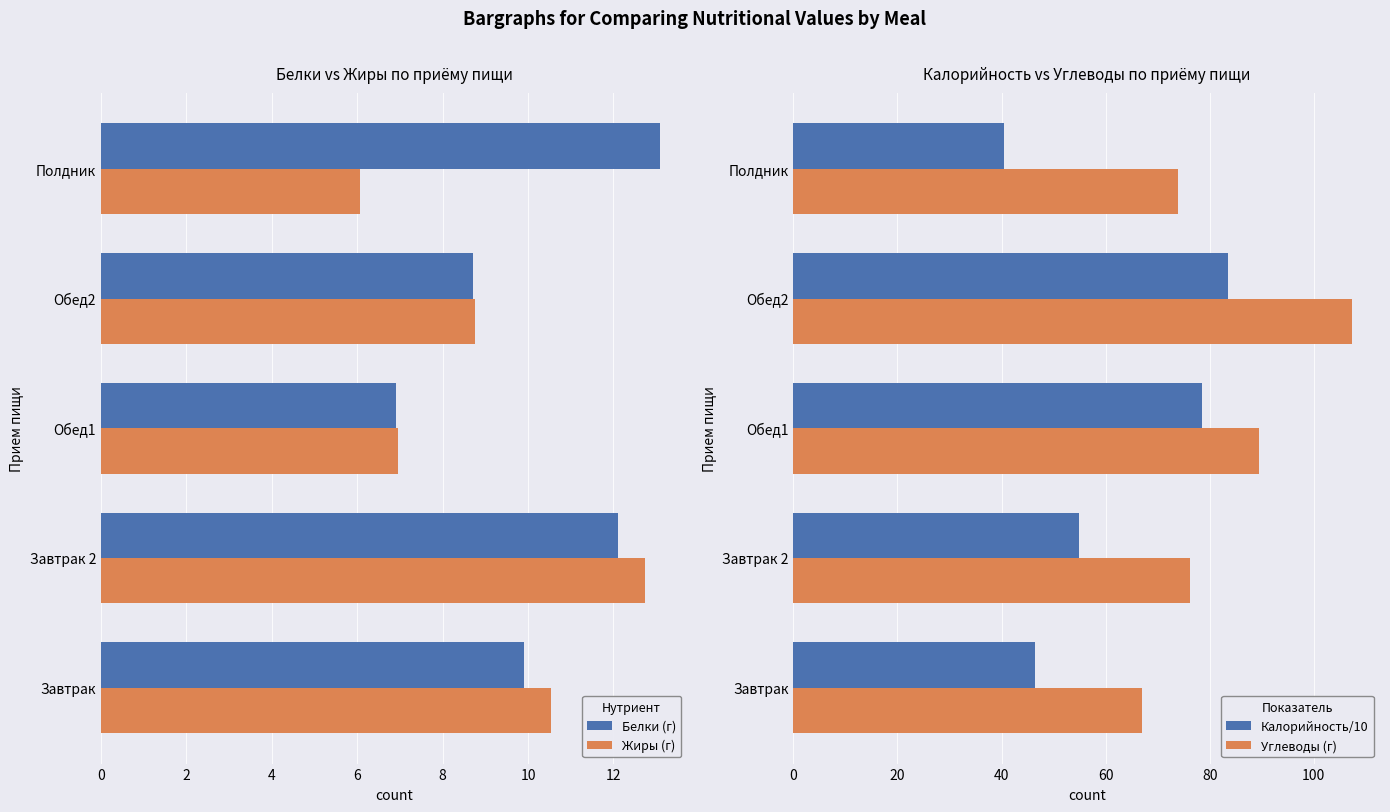

What is the difference between the maximum and minimum values in the Белки (г) series?

6.2